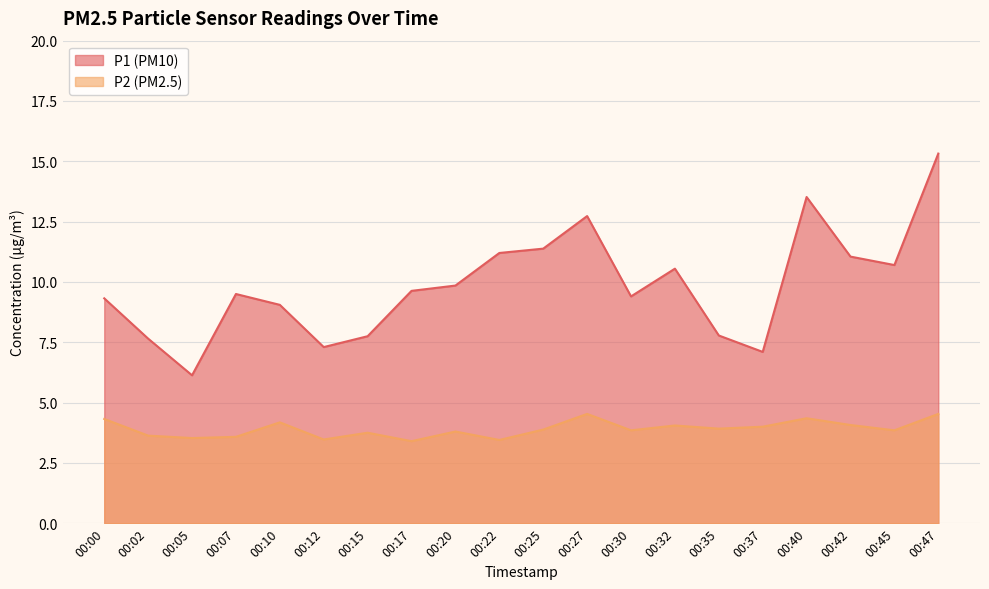

Where does the P1 series first go above 9?

00:00